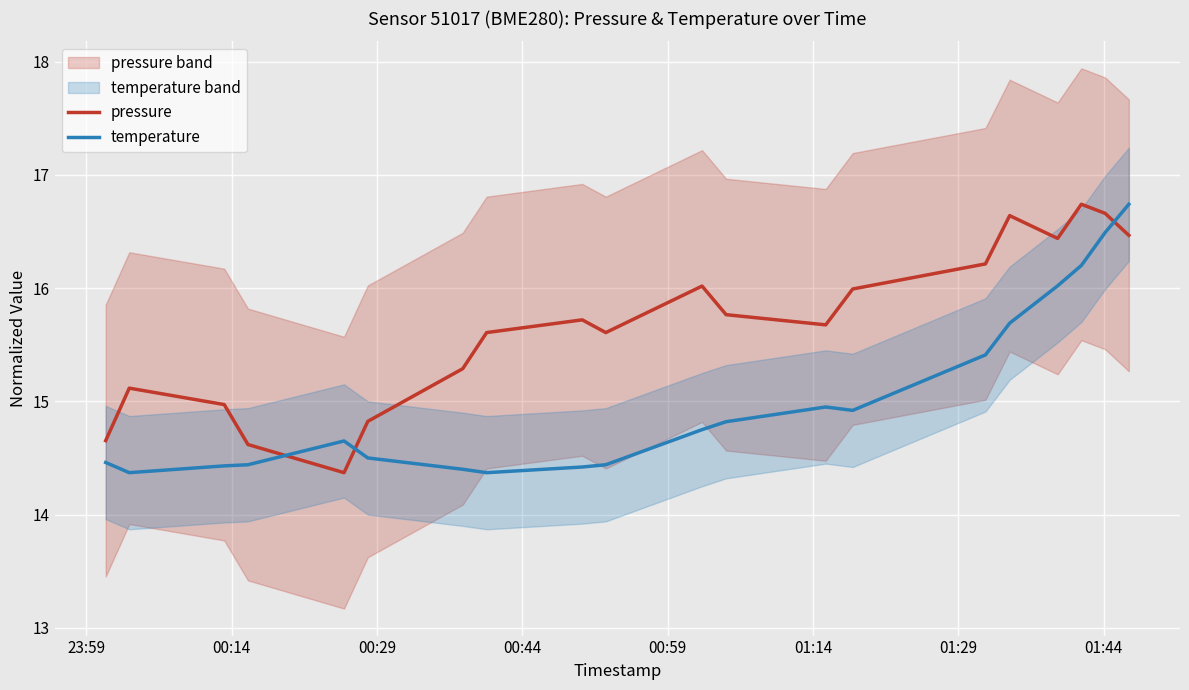

How many intersections are there between temperature and pressure?

3